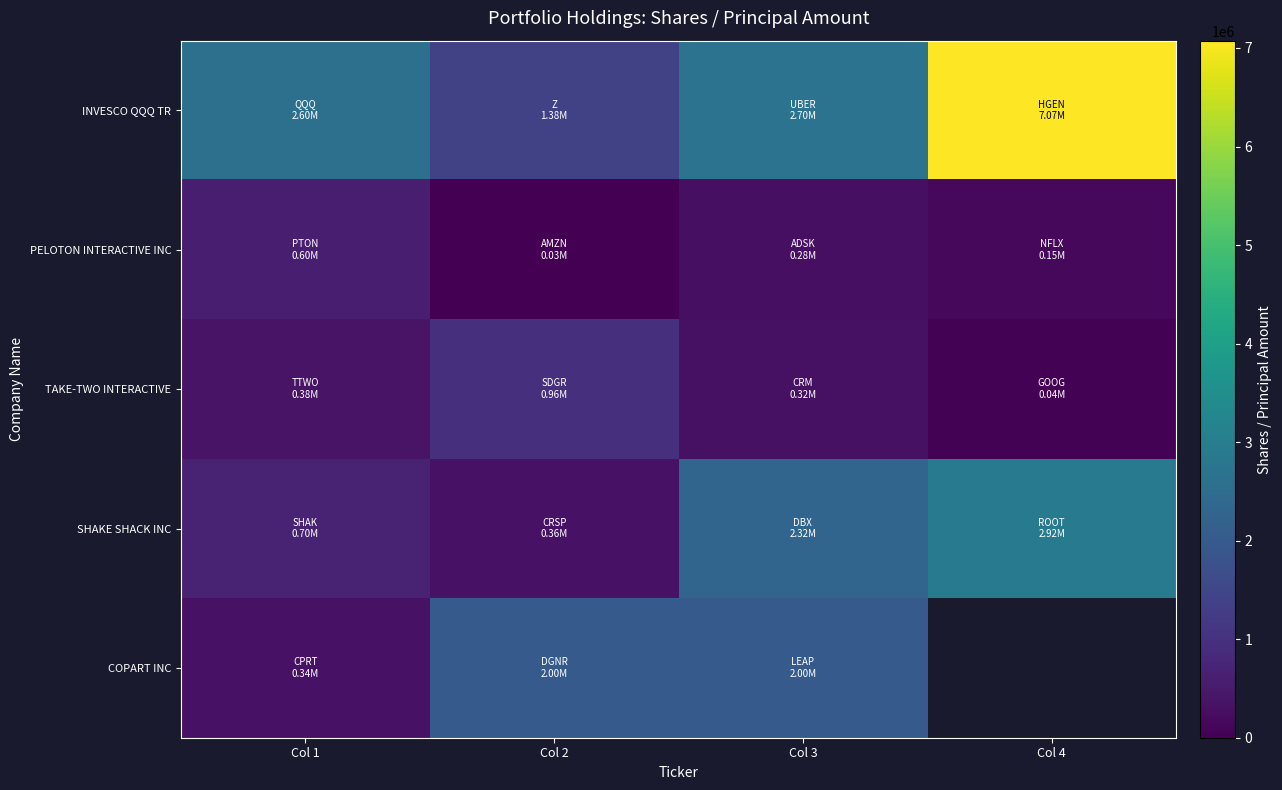

What is the difference between the second highest and minimum values in the COPART INC series?

1663900.0